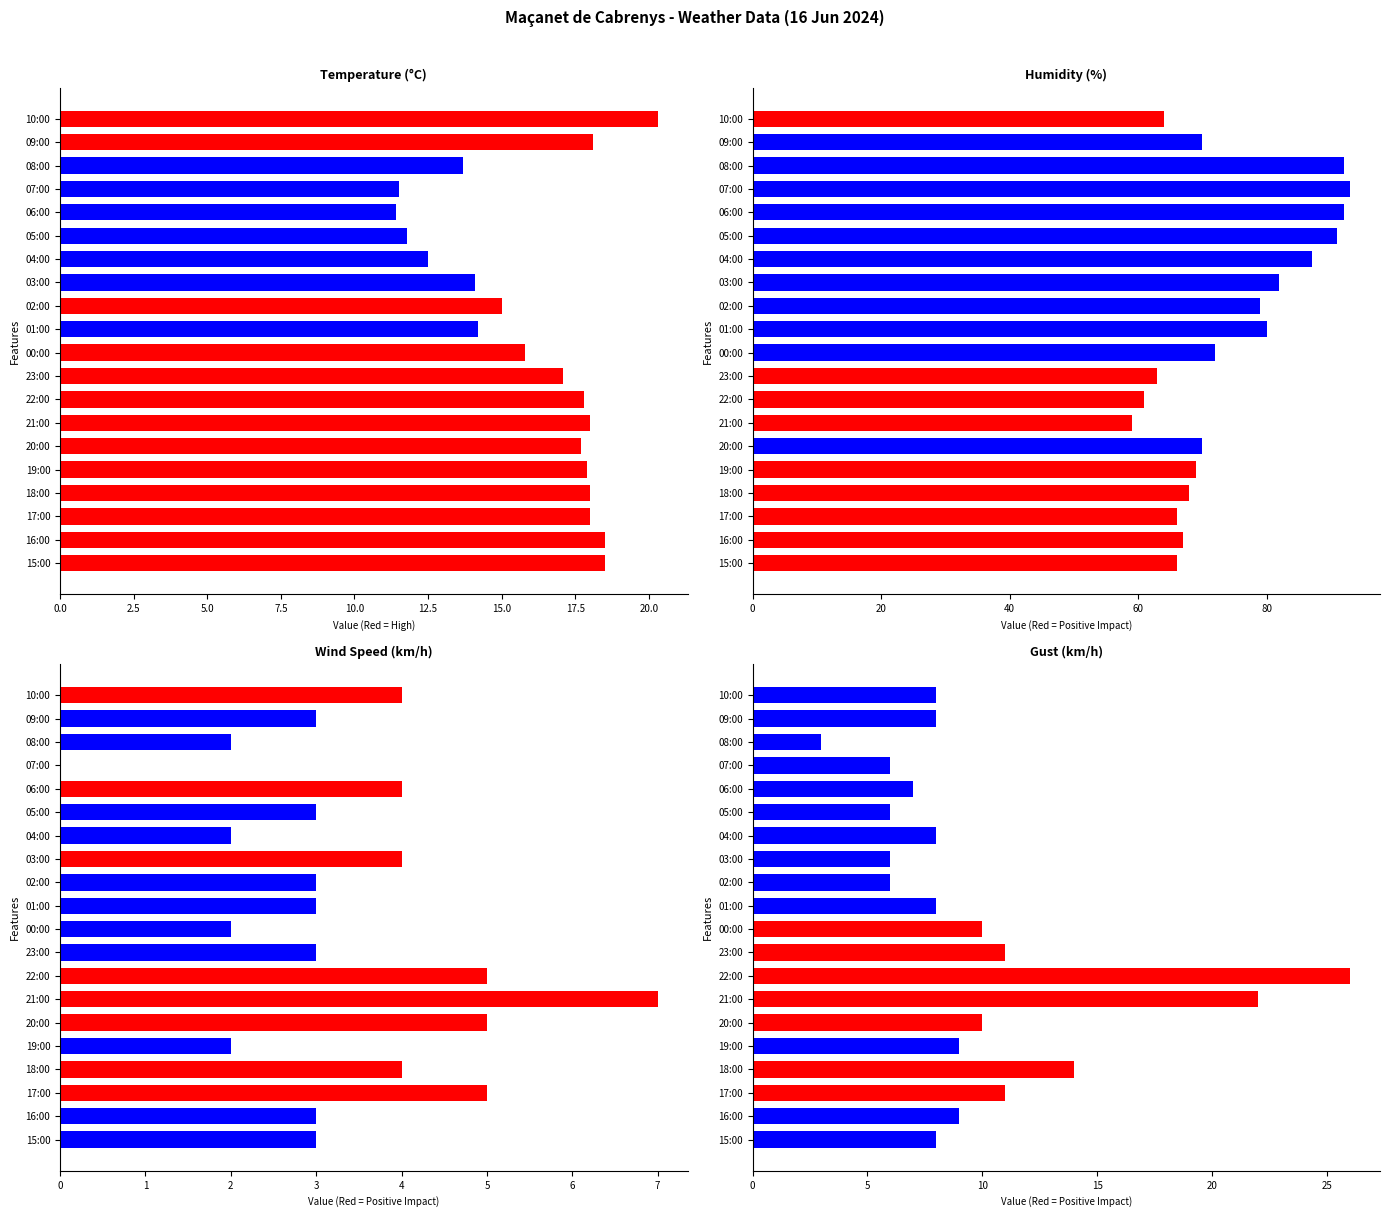

What is the total value across all series at 03:00?

106.1